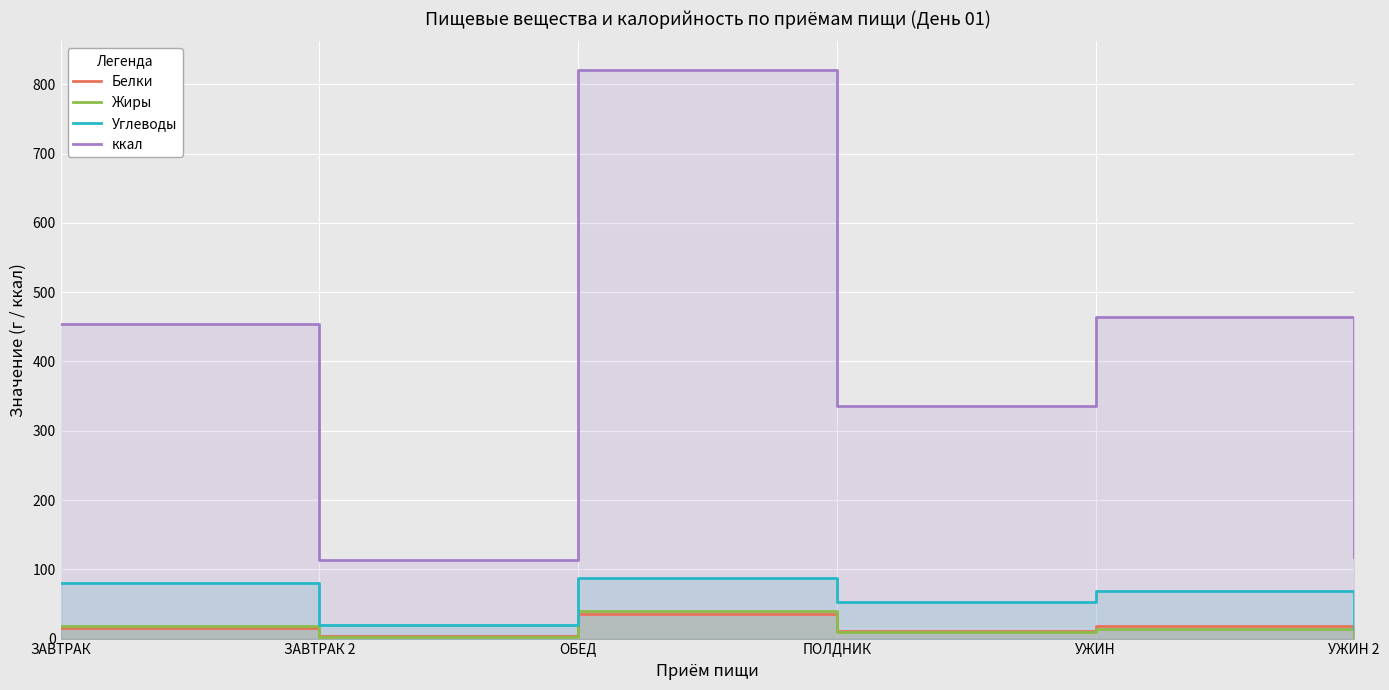

True or false: ккал has more than 0 points higher than both neighbors.

True